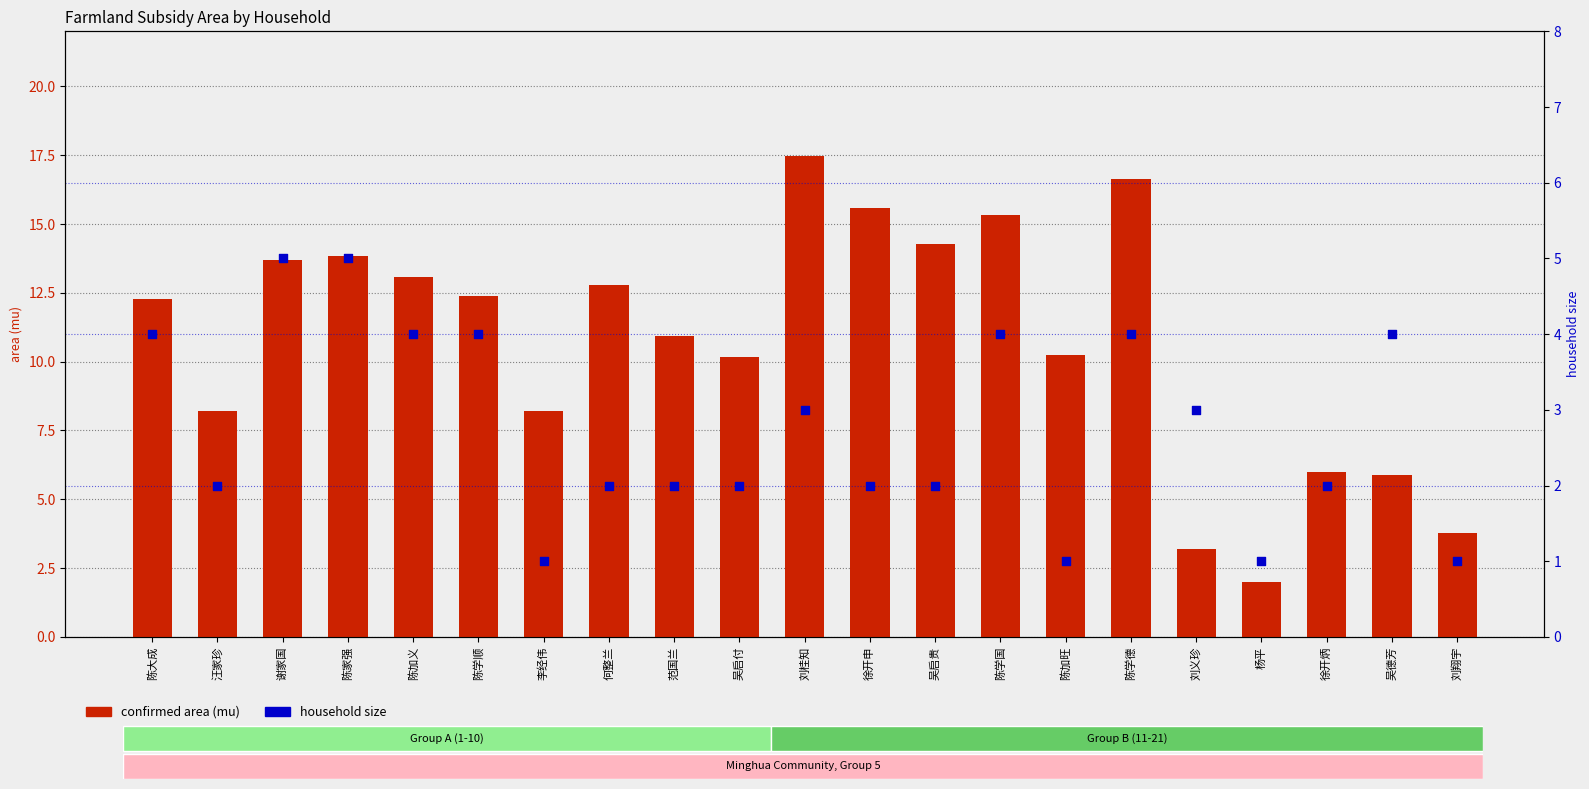

Which series has the largest total across all categories?

confirmed area (mu)